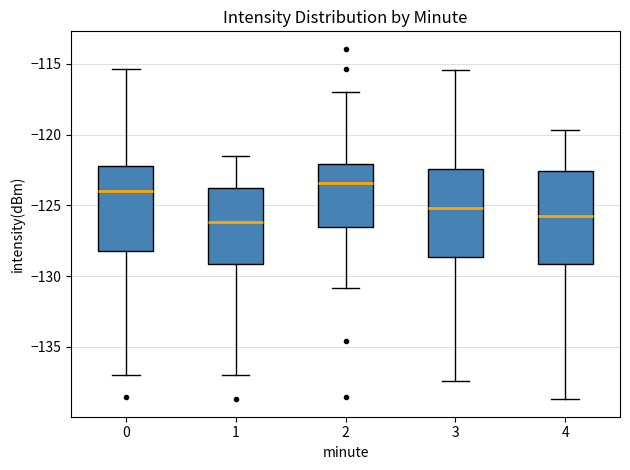

Reading left to right, transcribe this box plot: for each box, give where its median line is, the range the box spans, and where its two whiskers end, as read against the y-axis. The values are not printed on the chart, so give them approximately, as read against the axis.

0: median -124.0, box -128.0 to -122.0, whiskers -137.0 to -115.5
1: median -126.0, box -129.0 to -124.0, whiskers -137.0 to -121.5
2: median -123.5, box -126.5 to -122.0, whiskers -131.0 to -117.0
3: median -125.0, box -128.5 to -122.5, whiskers -137.5 to -115.5
4: median -126.0, box -129.0 to -122.5, whiskers -138.5 to -119.5